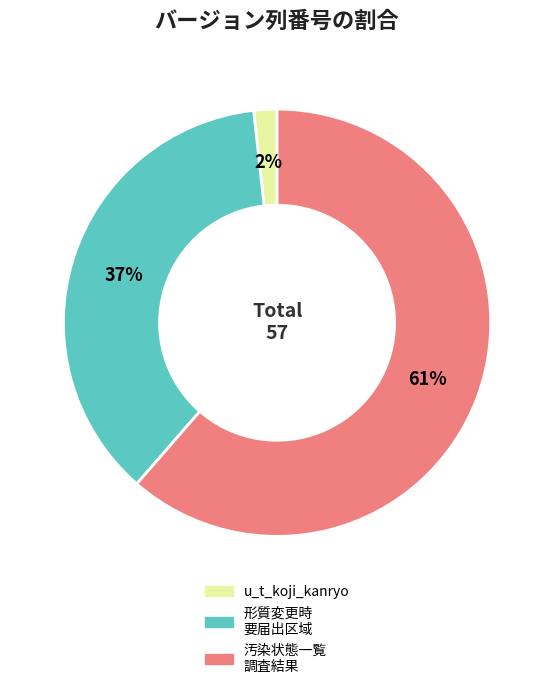

To the nearest percent, what is the average slice percentage?

33%